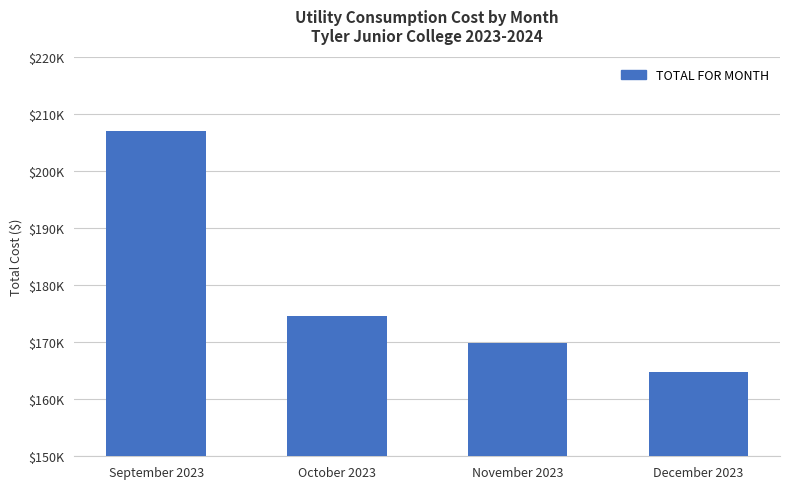

Are the bars horizontal?

No